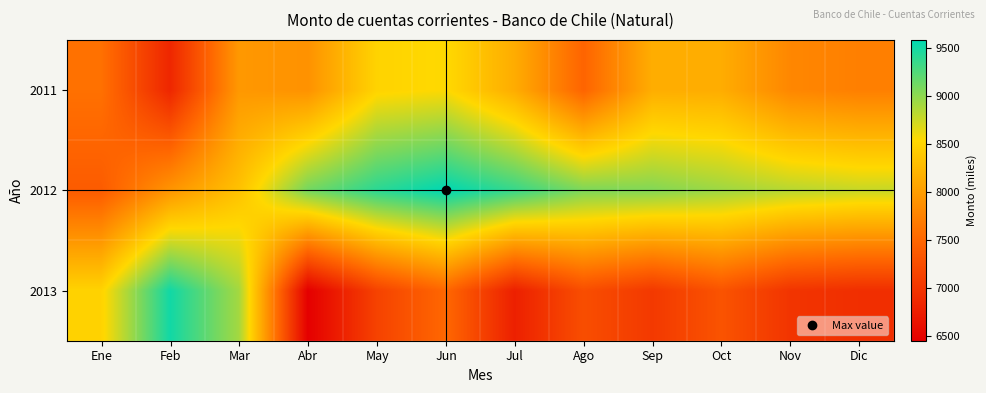

Rank the series by their maximum value, from highest to lowest.

2012, 2013, 2011